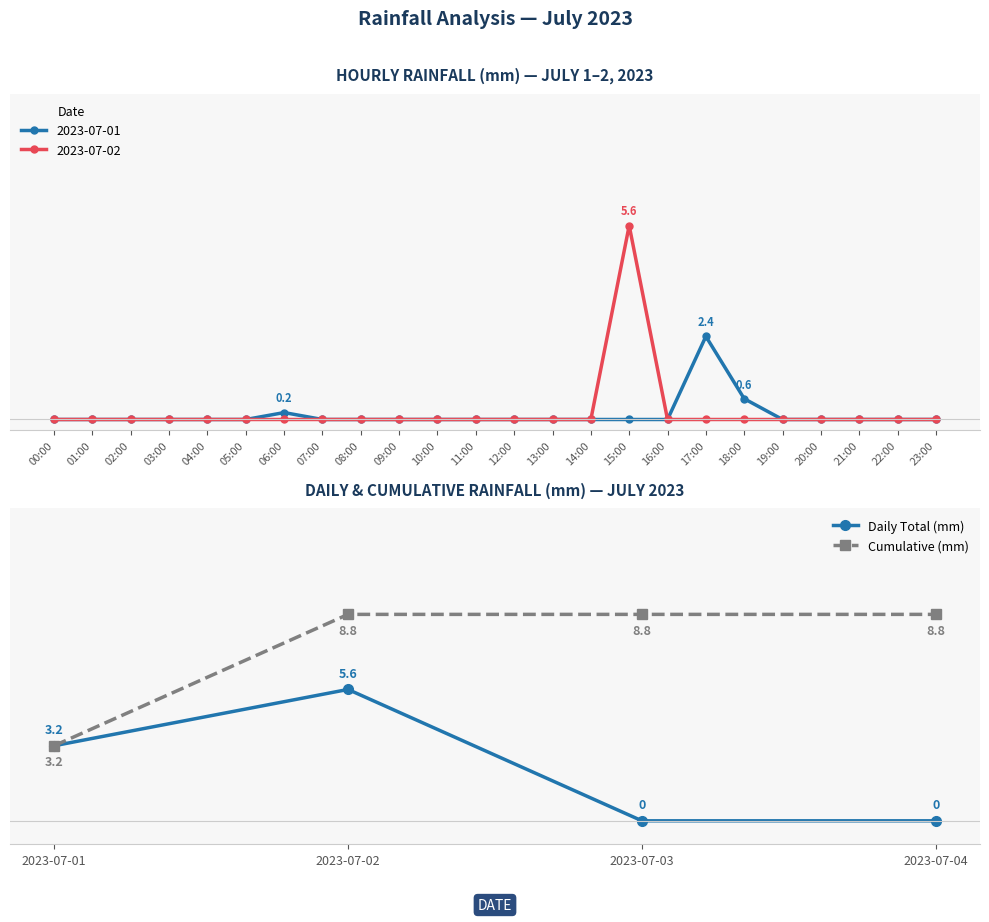

Where is Daily Total (mm) nearest to the value 2?

2023-07-01